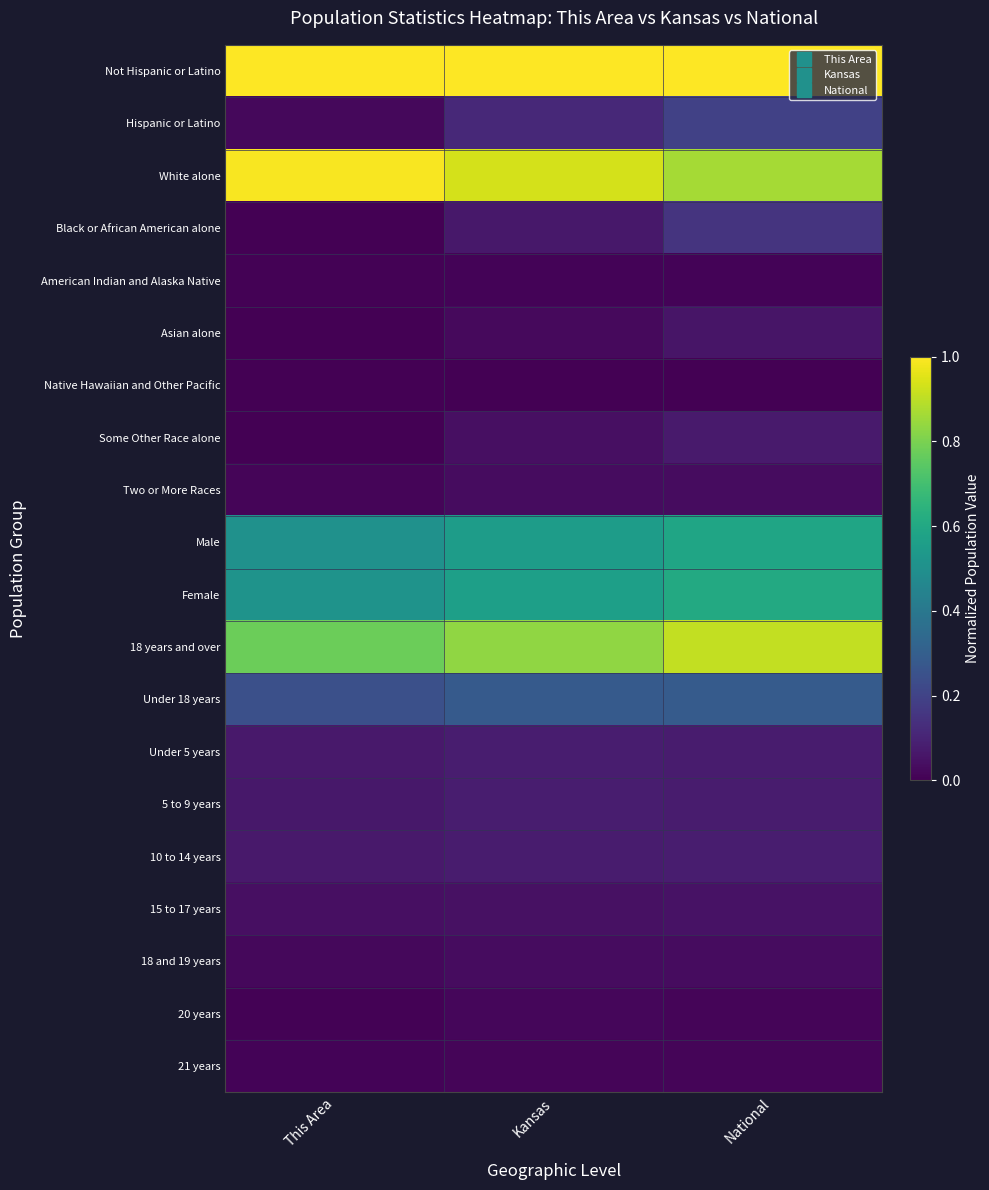

List the series in order of their peak value, lowest first.

Native Hawaiian and Other Pacific, American Indian and Alaska Native, 21 years, 20 years, Two or More Races, 18 and 19 years, 15 to 17 years, Asian alone, Some Other Race alone, 10 to 14 years, 5 to 9 years, Under 5 years, Black or African American alone, Hispanic or Latino, Under 18 years, Male, Female, 18 years and over, White alone, Not Hispanic or Latino